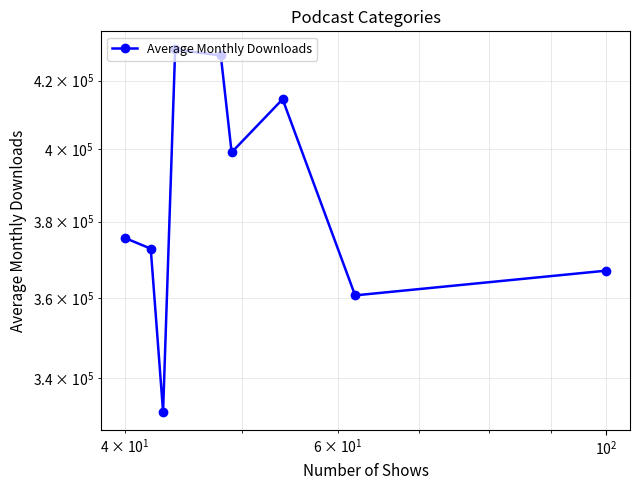

How many values are below 375618?

4